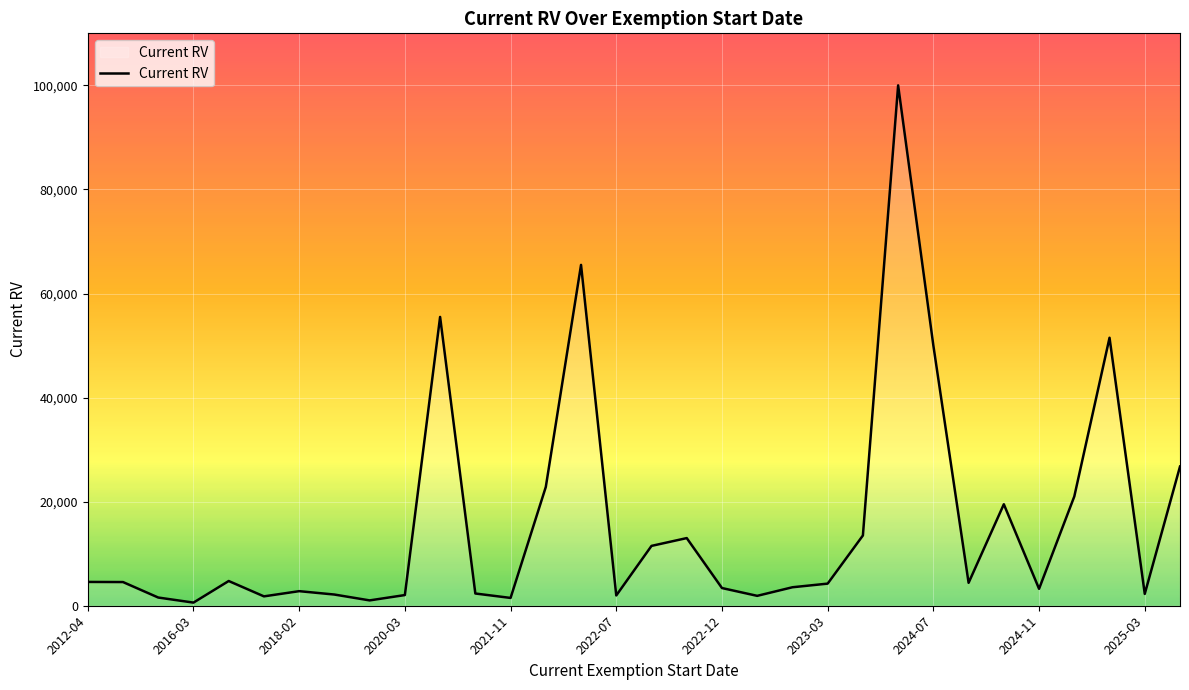

Does the chart display data point markers on the line(s)?

No